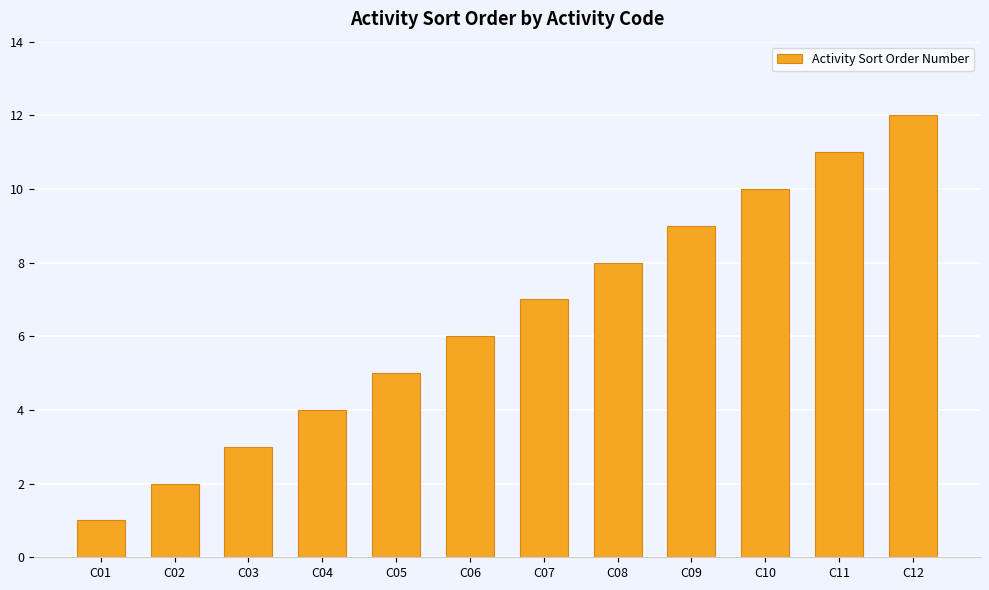

Which has a higher value, C12 or C04?

C12